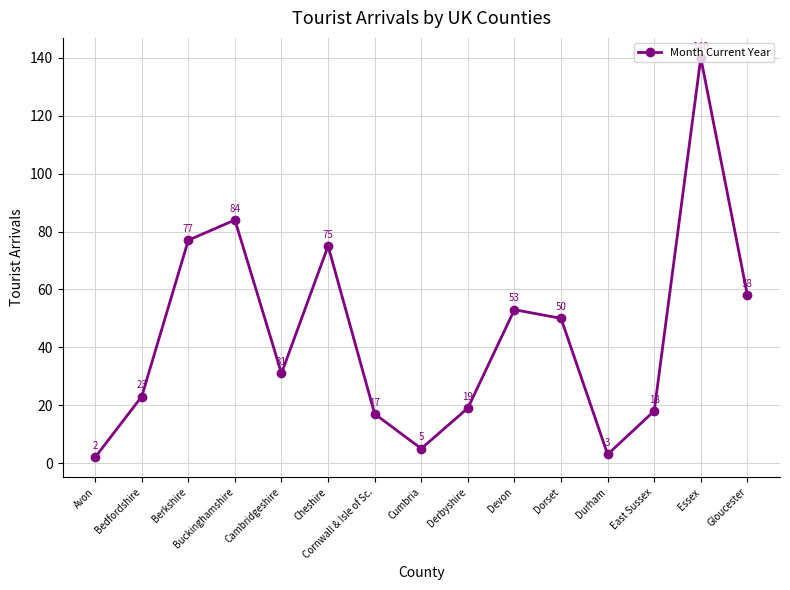

What is the maximum value shown in the chart?

140